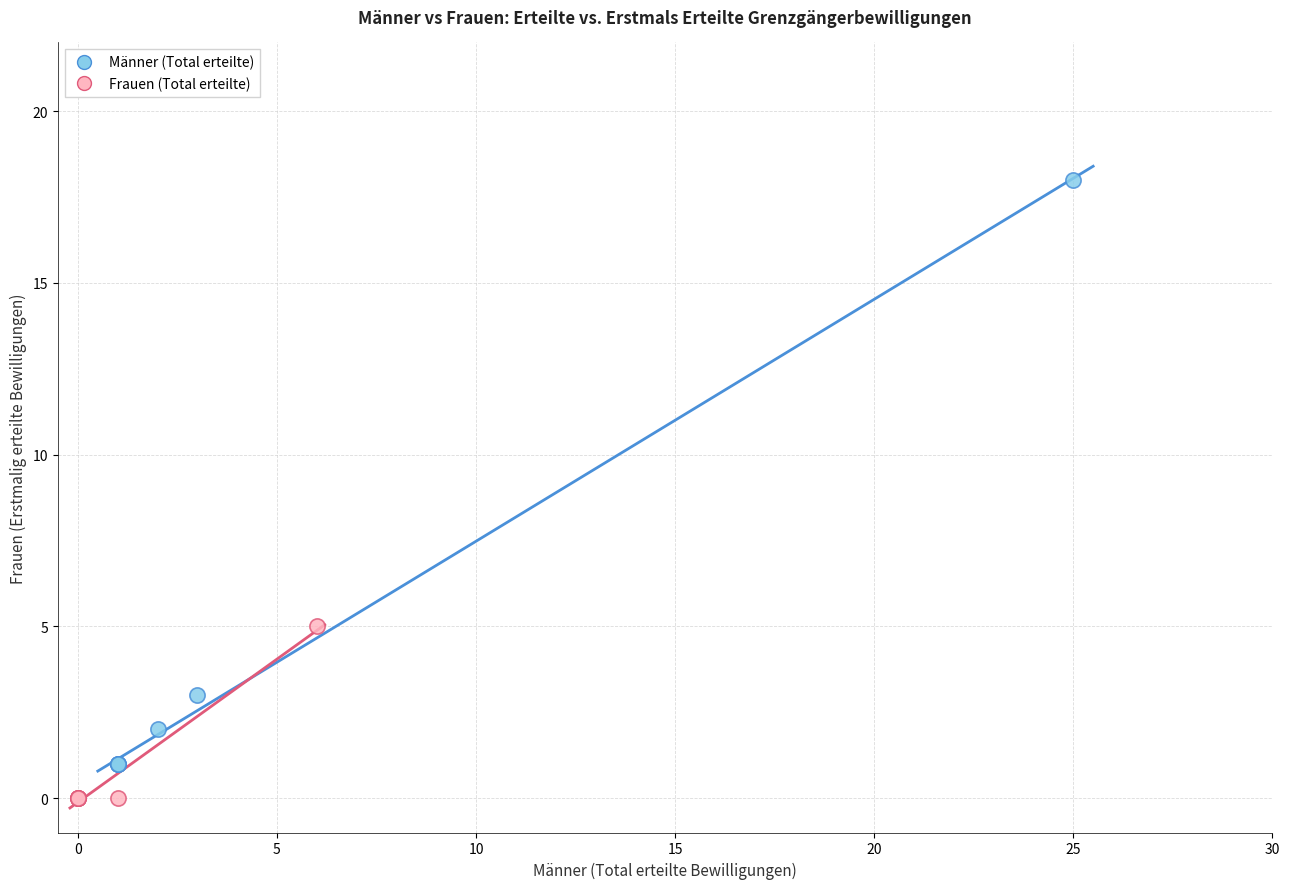

Which series reaches the maximum Y coordinate?

Männer (Total erteilte)